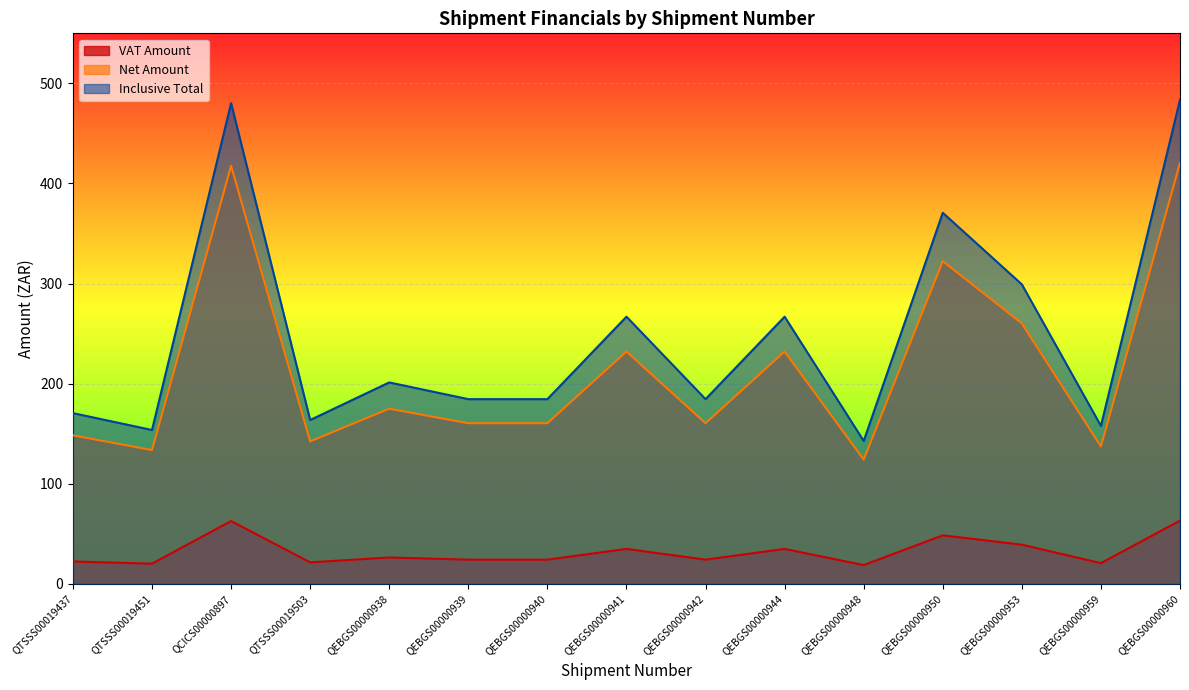

How many lines are shown in the chart?

3